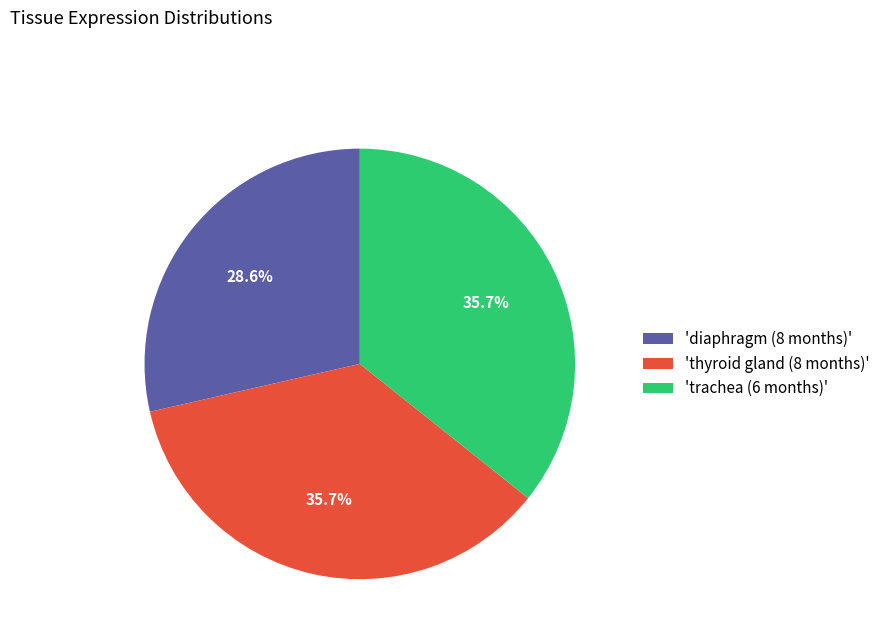

Which has a higher value, 'trachea (6 months)' or 'diaphragm (8 months)'?

'trachea (6 months)'